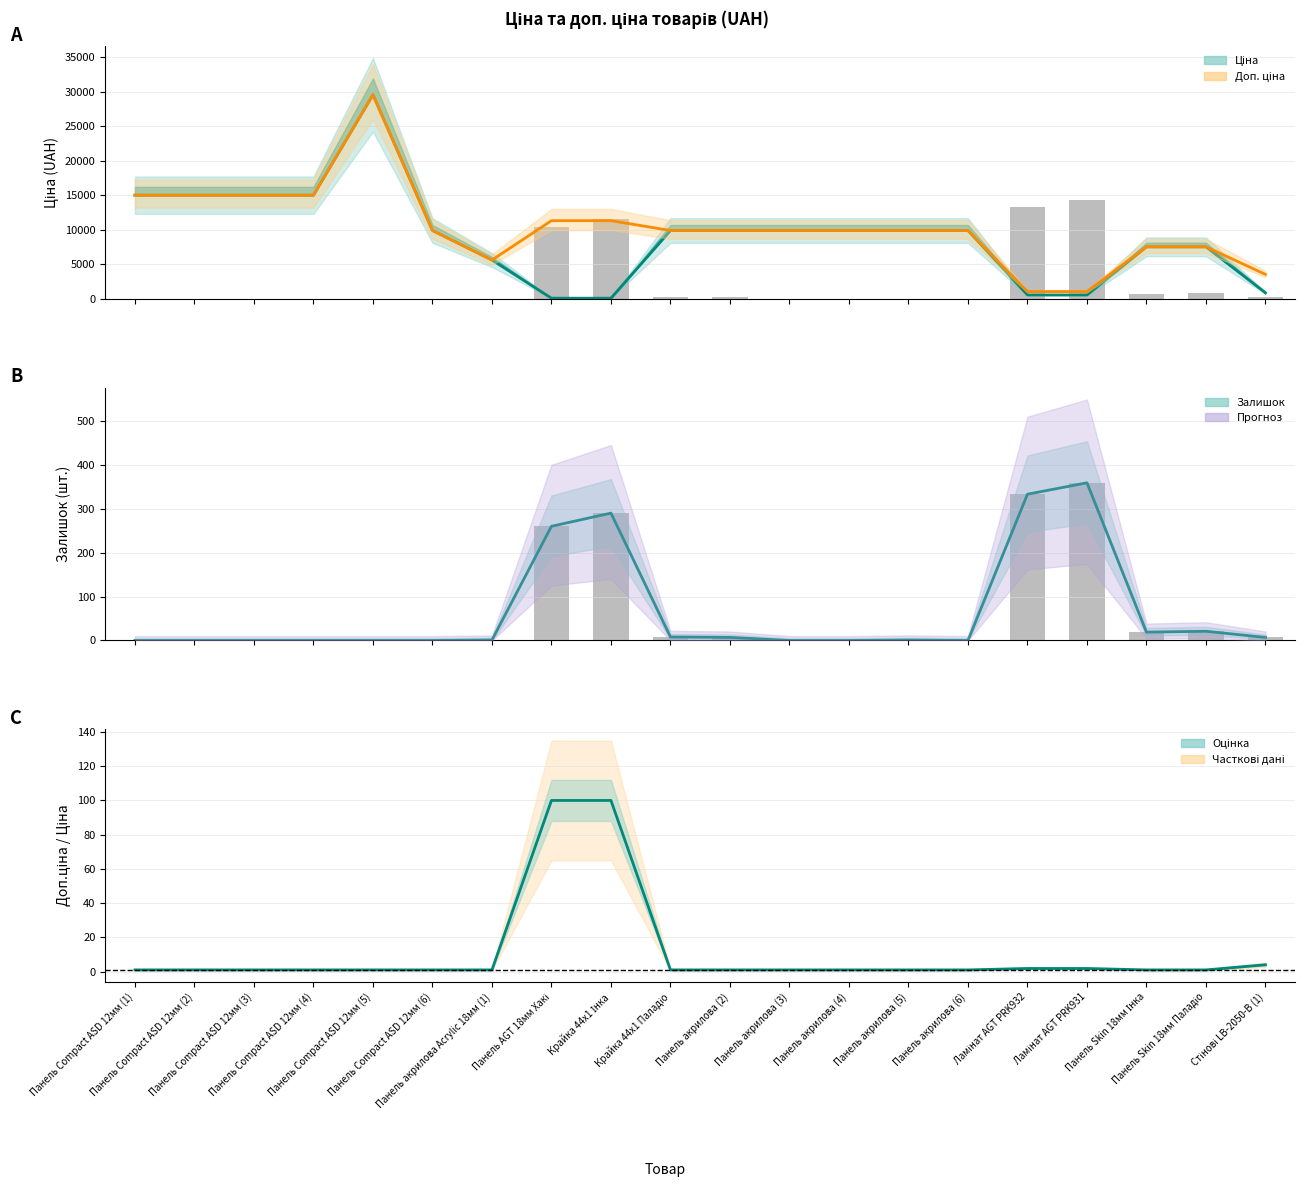

The Ціна series shows 14060.6 at Панель акрилова (3). True or false?

False